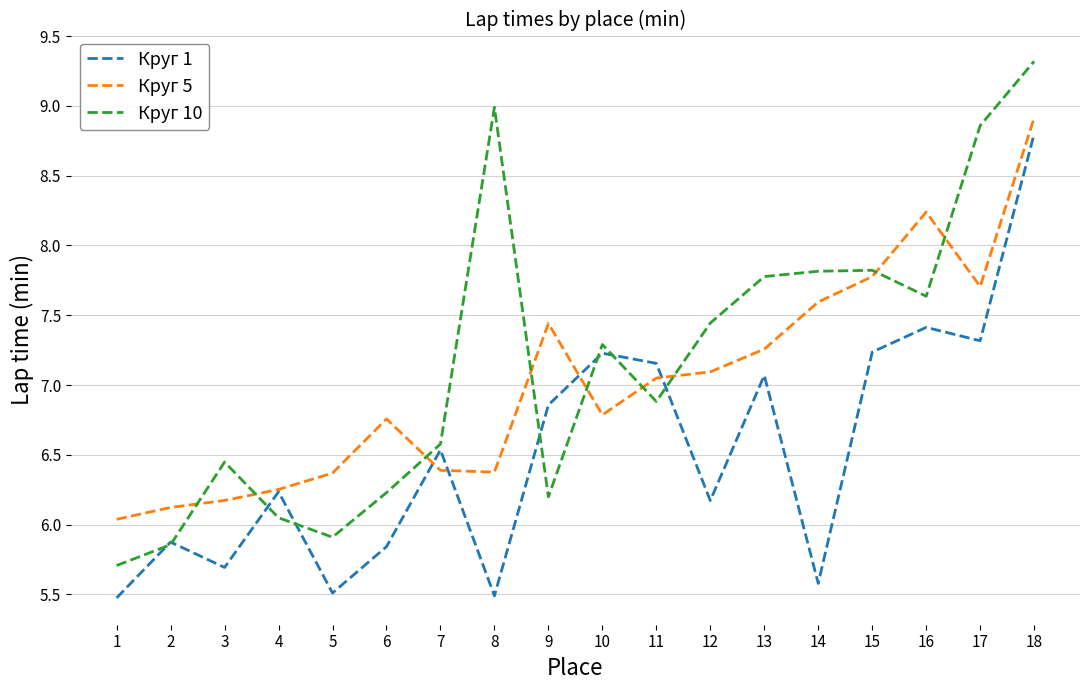

At which label does Круг 5 first exceed 7?

9